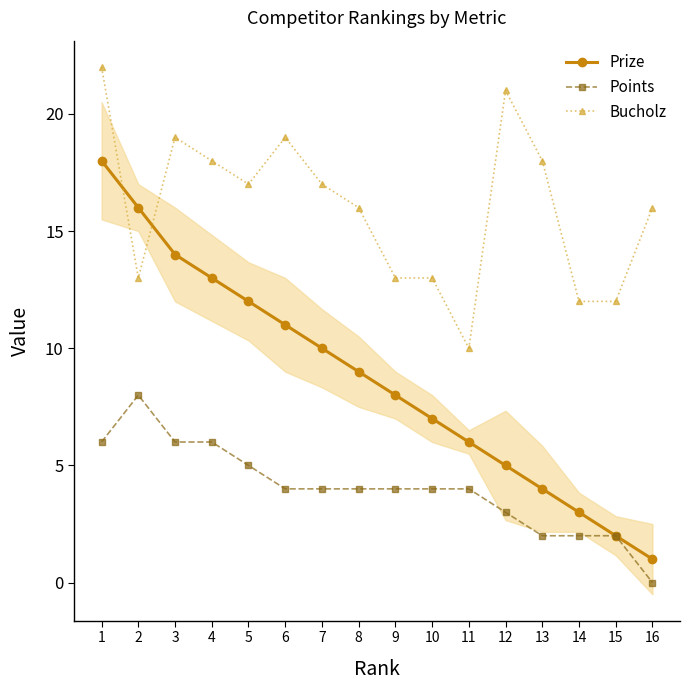

What is the average value of the Prize series?

9